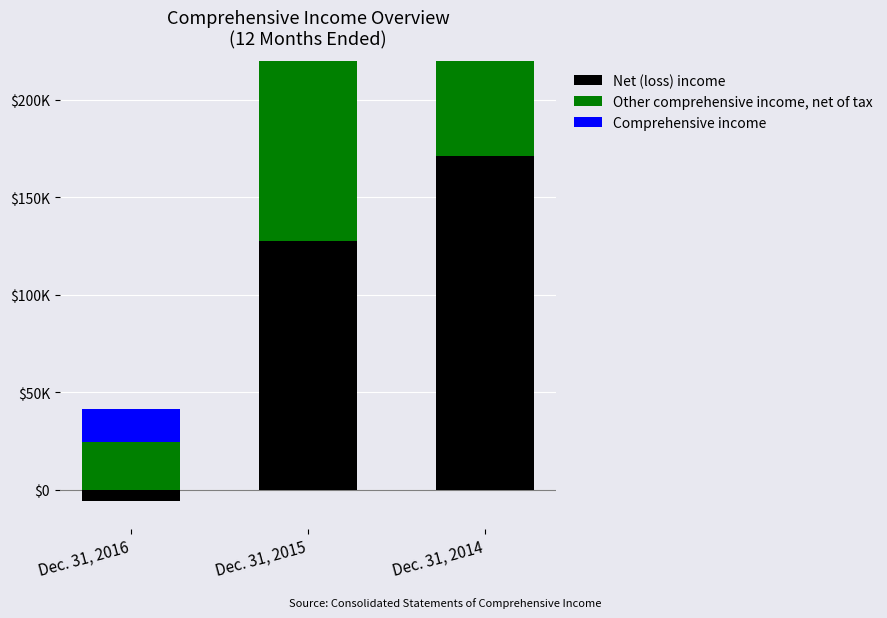

Which category has the highest value across all series?

Dec. 31, 2014